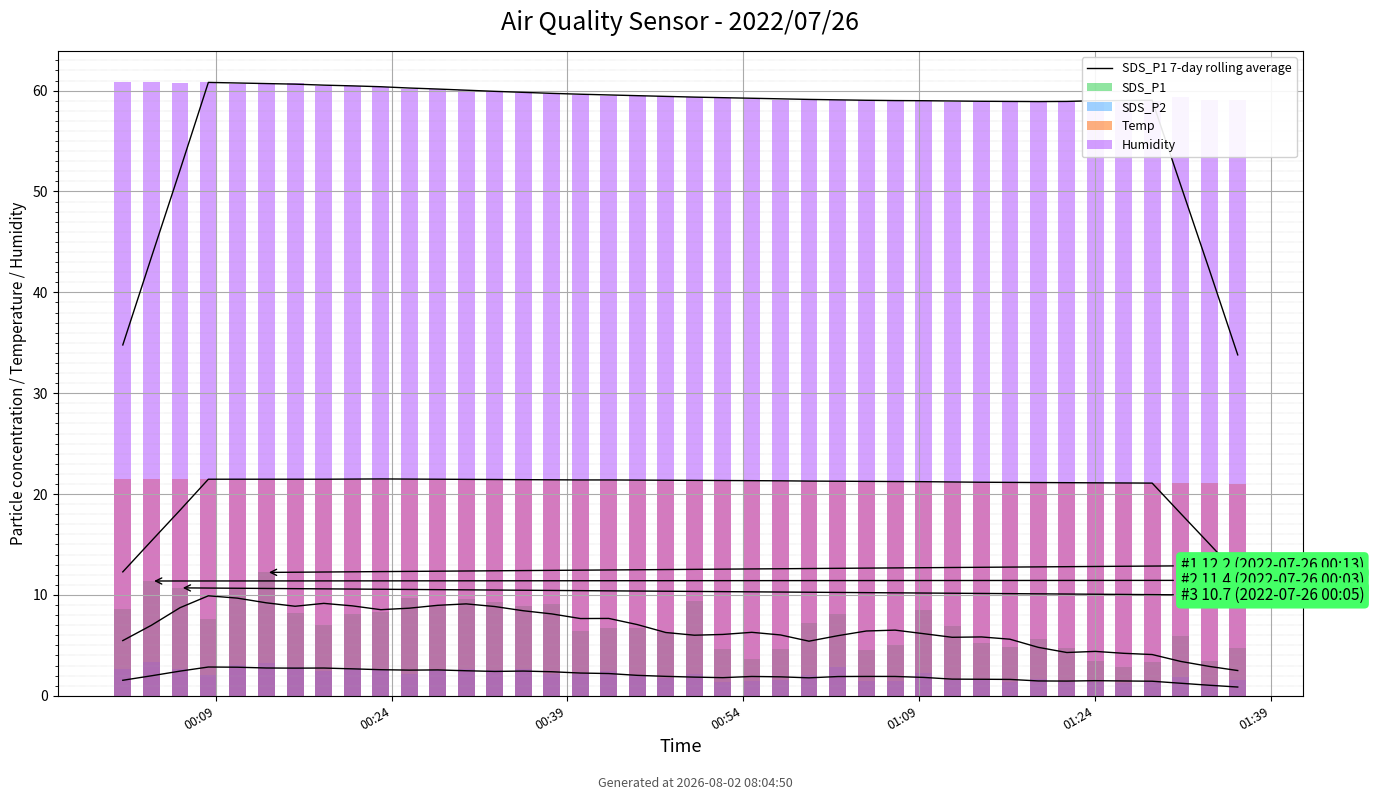

Reading right to left, what are all the values shown in this chart?

SDS_P1 7-day rolling average: 2.5	2.9	3.4	4.1	4.2	4.4	4.3	4.8	5.6	5.8	5.8	6.2	6.5	6.4	6.0	5.4	6.0	6.3	6.1	6.0	6.3	7.1	7.7	7.7	8.1	8.4	8.8	9.1	9.0	8.7	8.5	8.9	9.2	8.9	9.2	9.7	9.9	8.7	7.0	5.5
SDS_P1: 4.8	3.5	6.0	3.3	2.9	3.5	4.8	5.6	4.8	5.2	6.9	8.5	5.0	4.5	8.2	7.2	4.6	3.6	4.7	9.4	6.3	6.7	6.7	6.5	9.1	8.9	9.3	9.6	8.9	9.7	8.3	8.1	7.0	8.2	12.2	10.6	7.7	10.7	11.4	8.6
SDS_P2: 1.5	1.2	1.9	1.5	1.2	1.4	1.4	1.7	1.4	1.6	1.6	2.3	1.5	1.5	2.9	2.0	1.6	1.5	1.4	2.2	1.8	2.1	2.4	2.1	2.2	2.6	2.5	2.6	2.5	2.2	2.6	2.8	2.5	2.9	3.2	3.1	2.1	2.7	3.3	2.6
Temp: 21.0	21.1	21.1	21.1	21.1	21.1	21.1	21.1	21.2	21.2	21.2	21.2	21.2	21.3	21.3	21.3	21.3	21.3	21.3	21.4	21.4	21.4	21.4	21.4	21.4	21.4	21.4	21.5	21.5	21.5	21.5	21.5	21.5	21.5	21.4	21.4	21.5	21.5	21.5	21.5
Humidity: 59.1	59.1	59.4	59.0	58.9	58.9	58.9	58.9	59.0	58.9	58.9	59.0	59.0	59.1	59.1	59.1	59.1	59.2	59.3	59.4	59.5	59.5	59.5	59.6	59.7	59.8	59.9	60.1	60.2	60.2	60.4	60.5	60.5	60.8	60.7	60.7	60.9	60.8	60.9	60.9